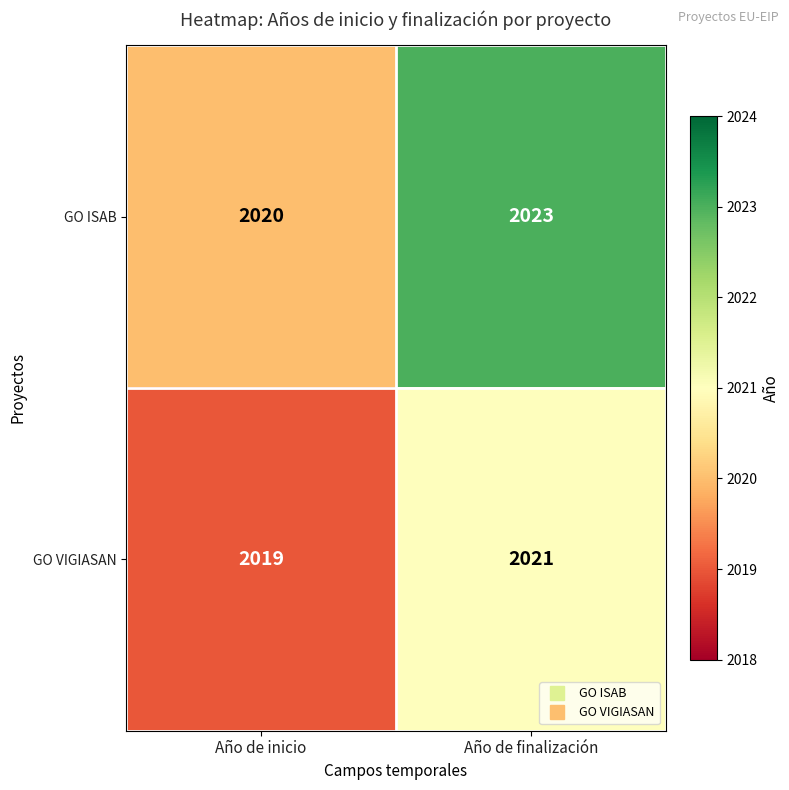

True or false: GO ISAB has a value of 2020 at Año de inicio.

True